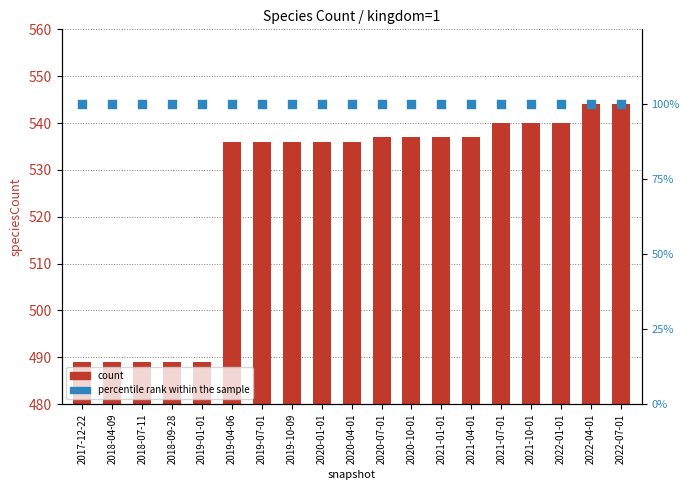

Which series contains the lowest Y value?

percentile rank within the sample